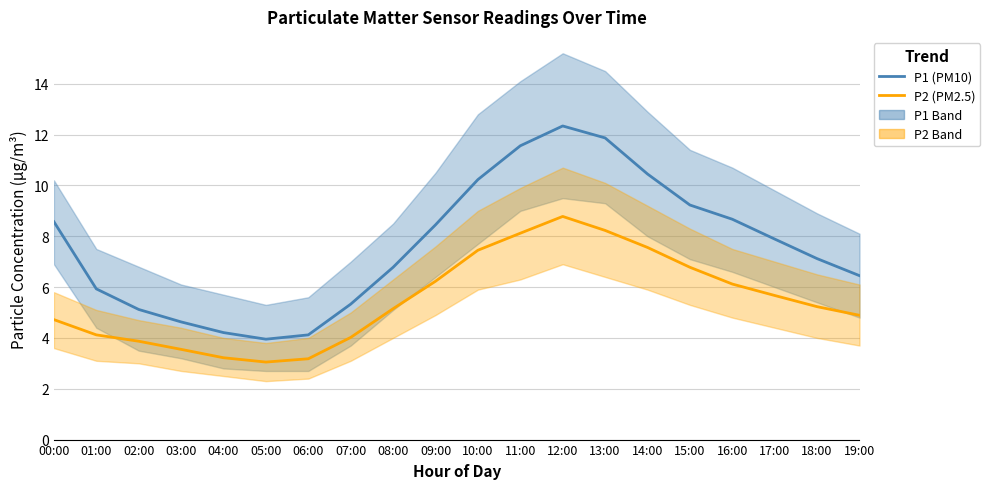

True or false: P1 (PM10) and P2 (PM2.5) cross at least once.

False